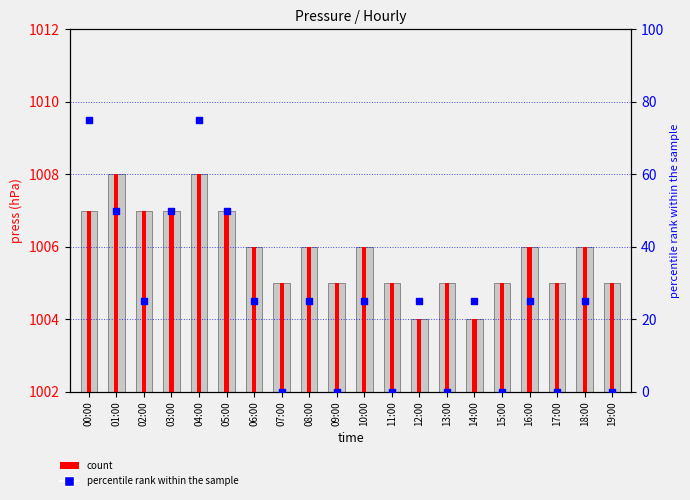

At how many categories does at least one series exceed 0?

20